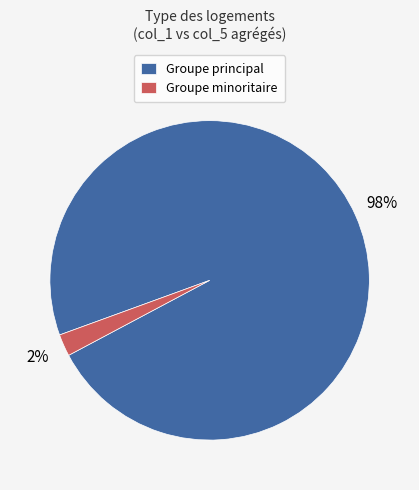

Rank the categories by value from lowest to highest.

Groupe minoritaire, Groupe principal